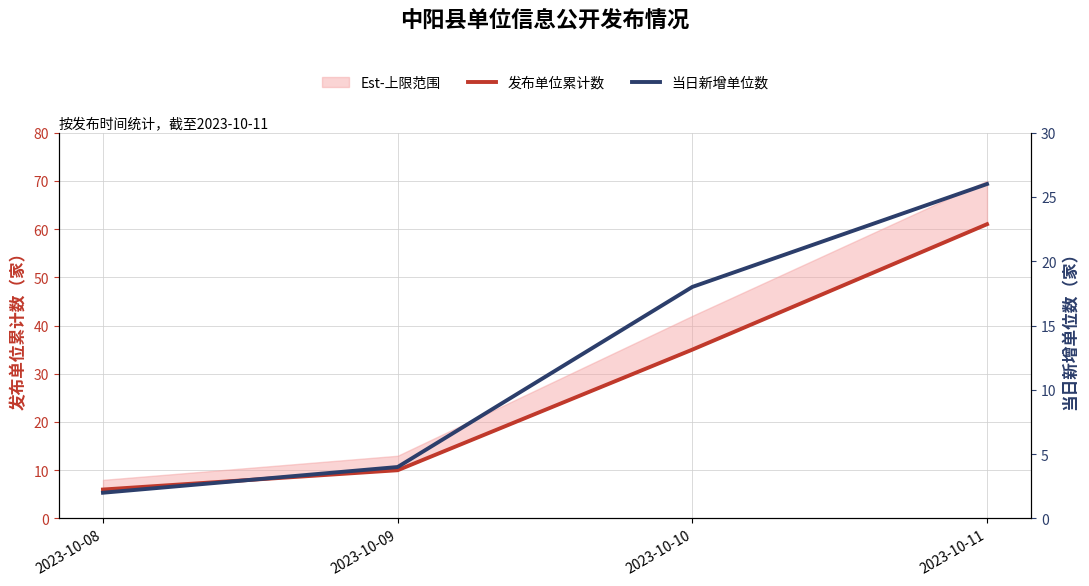

What is the difference between the second highest and second lowest values in the 发布单位累计数 series?

25